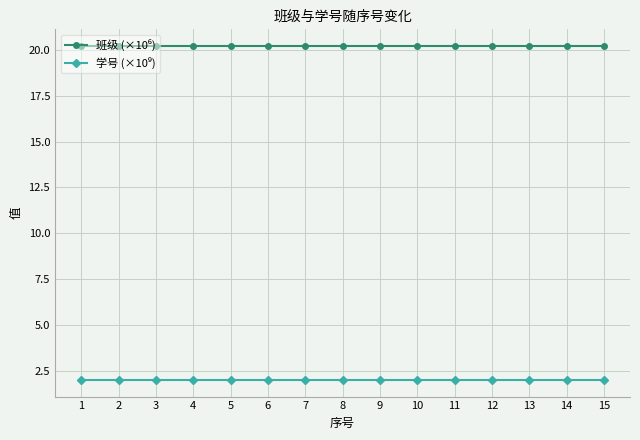

How many data points does each series have?

15